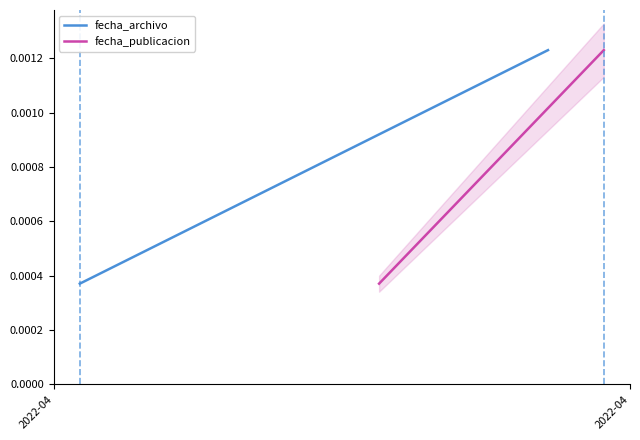

Is it true that fecha_publicacion equals 0.0 at 2022-04?

True